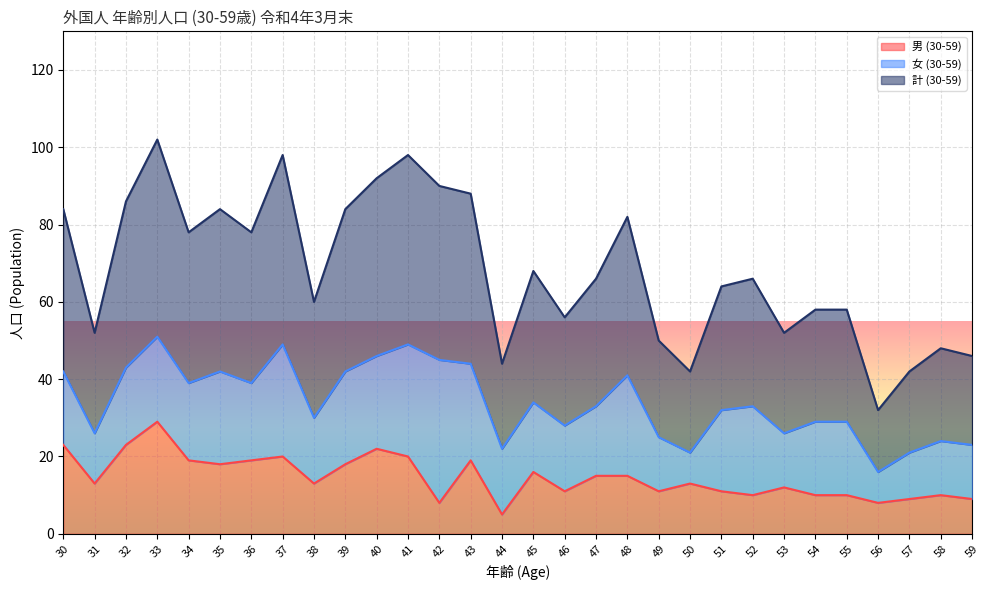

What is the difference between the 計 (30-59) values at 38 and 55?

1